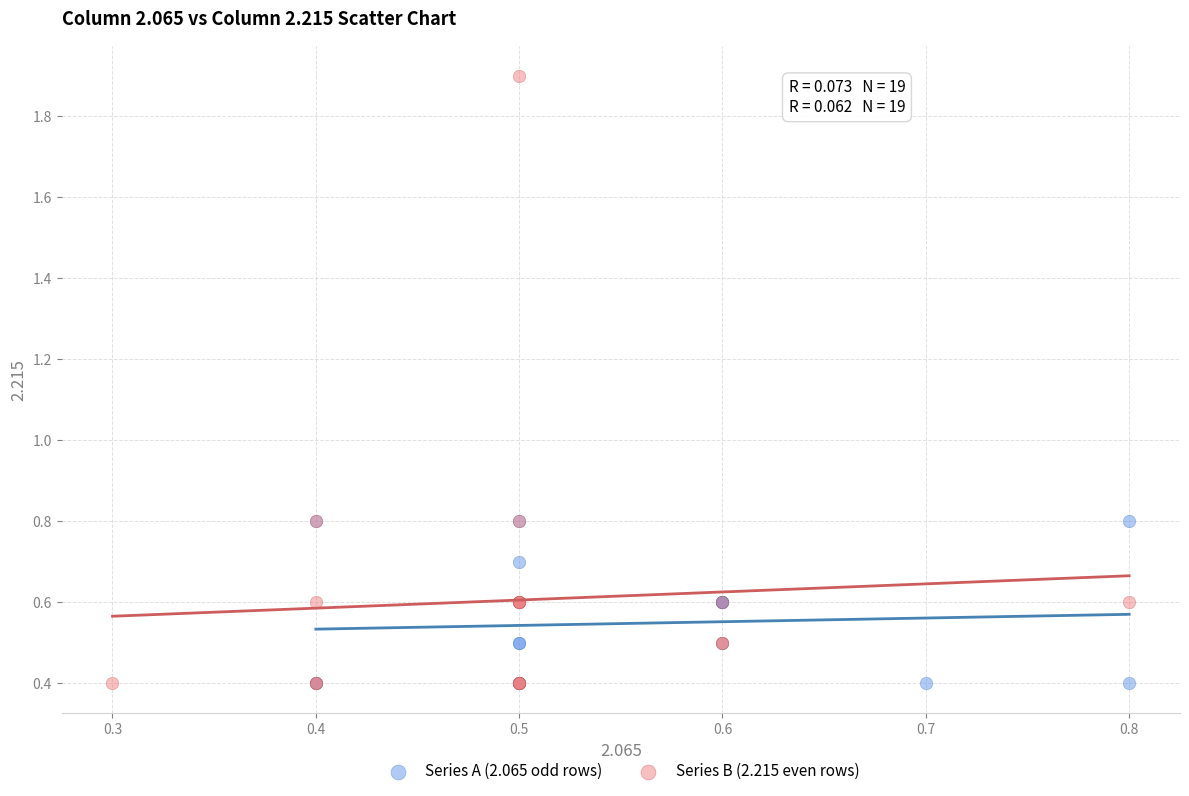

Which series contains the highest Y value?

Series B (2.215 even rows)